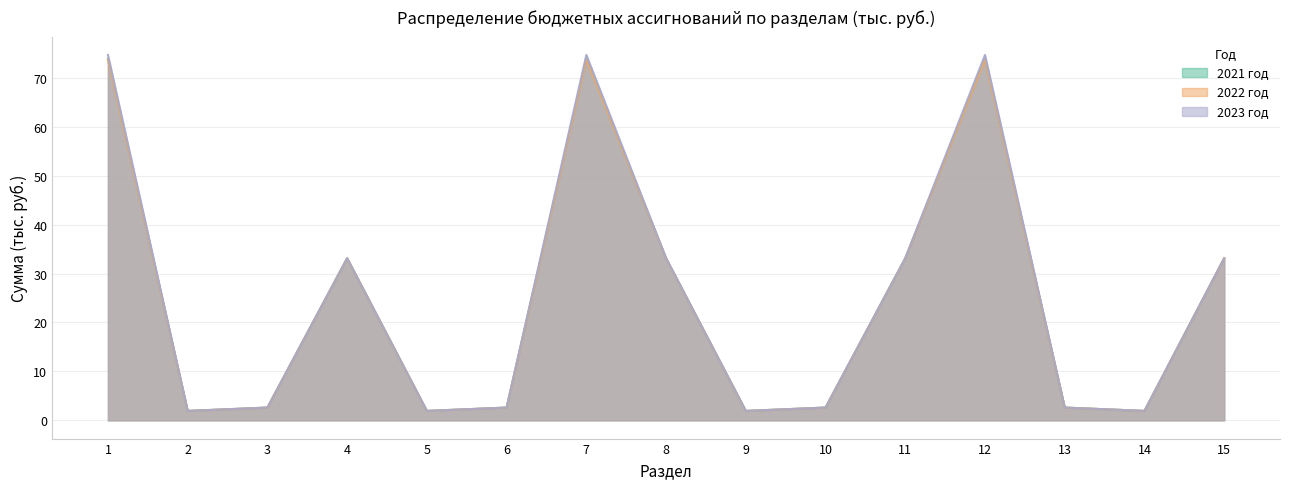

Does the chart have visible grid lines?

Yes